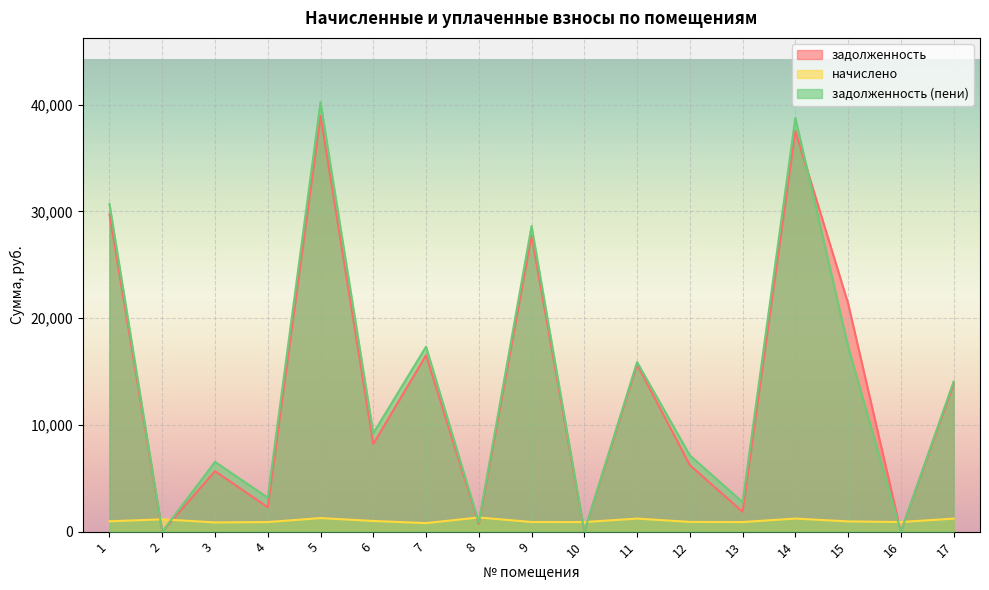

At 8, list the series in order from smallest to largest.

задолженность, задолженность (пени), начислено